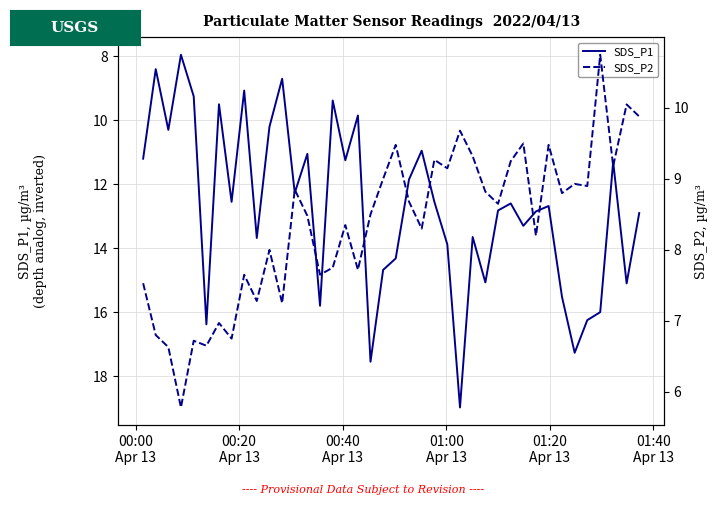

Rank the series by their average value, from highest to lowest.

SDS_P1, SDS_P2